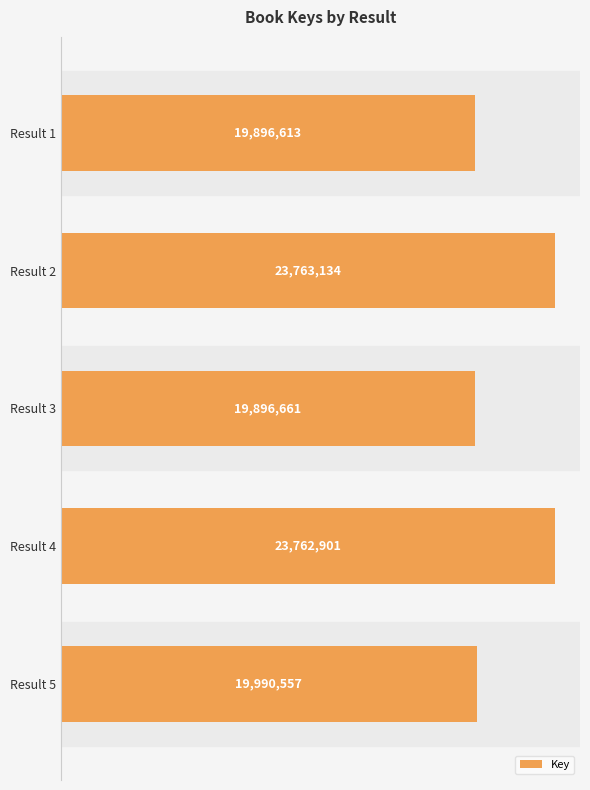

Does the chart contain any negative values?

No